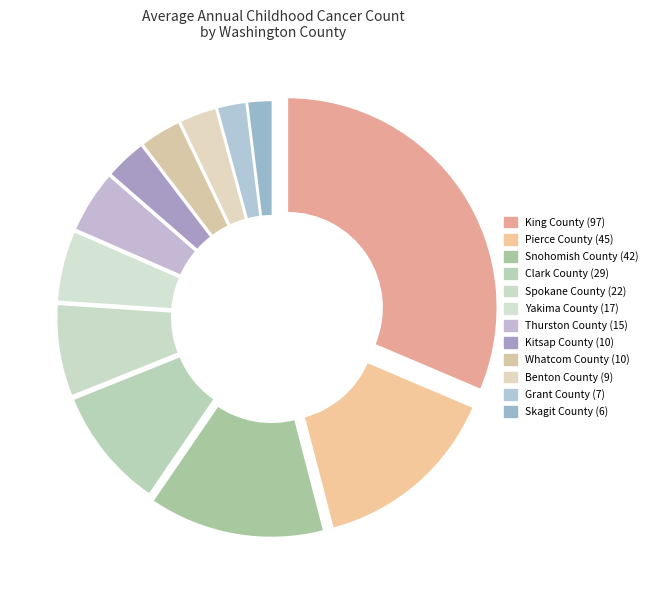

How many segments does this pie chart have?

12